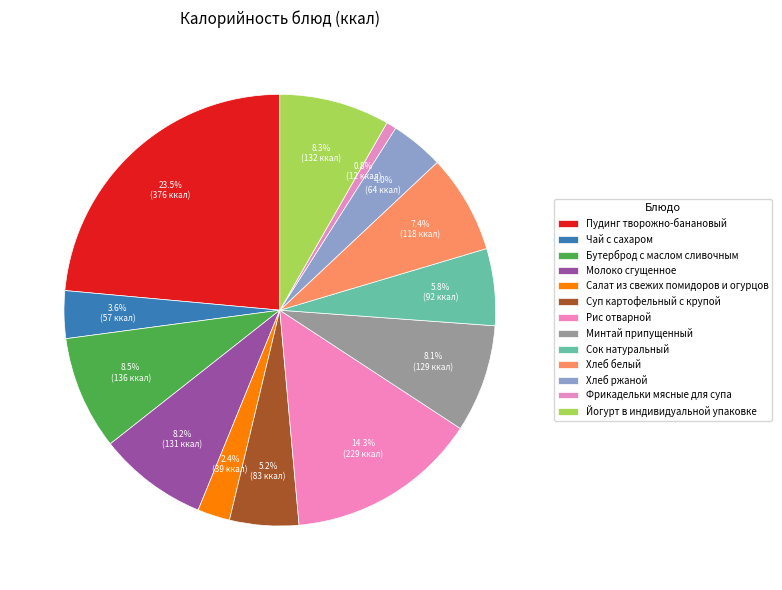

Rank the categories by value from lowest to highest.

Фрикадельки мясные для супа, Салат из свежих помидоров и огурцов, Чай с сахаром, Хлеб ржаной, Суп картофельный с крупой, Сок натуральный, Хлеб белый, Минтай припущенный, Молоко сгущенное, Йогурт в индивидуальной упаковке, Бутерброд с маслом сливочным, Рис отварной, Пудинг творожно-банановый